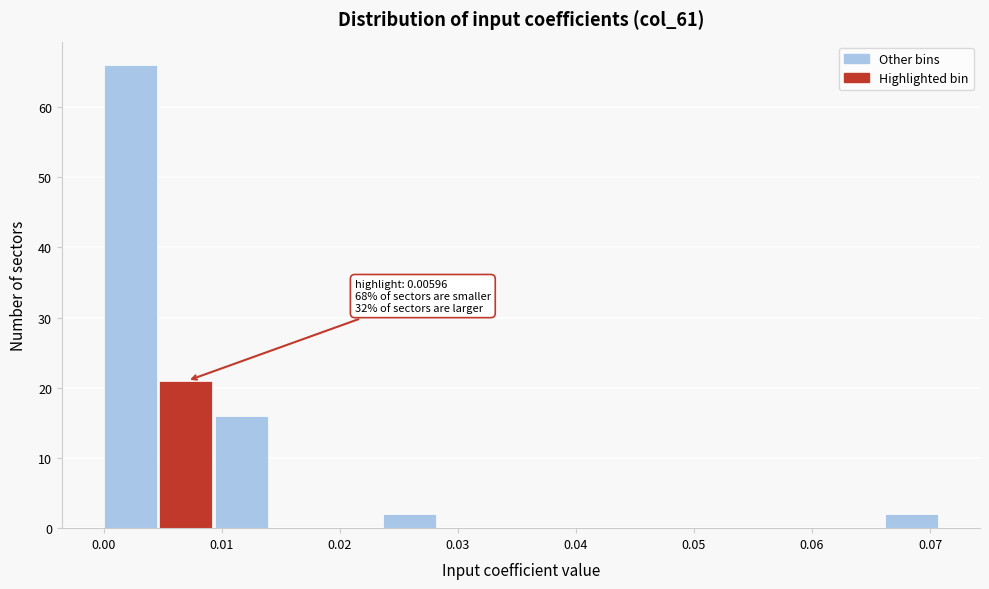

Over which range of the x-axis is the bar tallest?

0.000 to 0.005